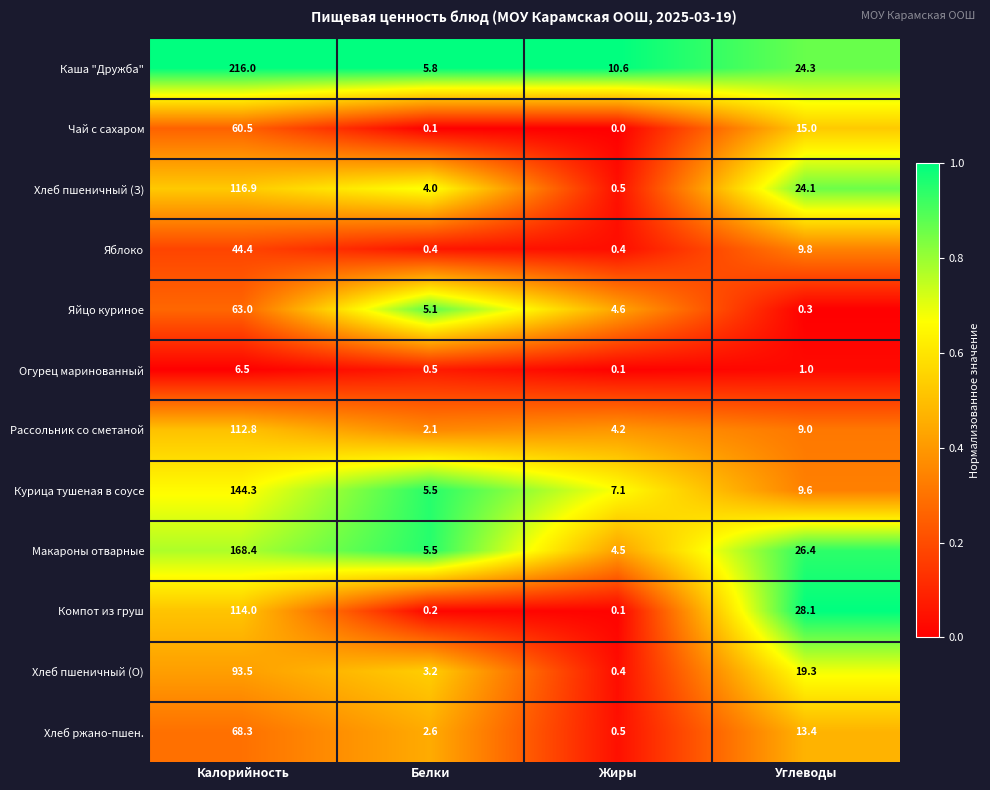

The Каша "Дружба" series shows 24.3 at Углеводы. True or false?

True